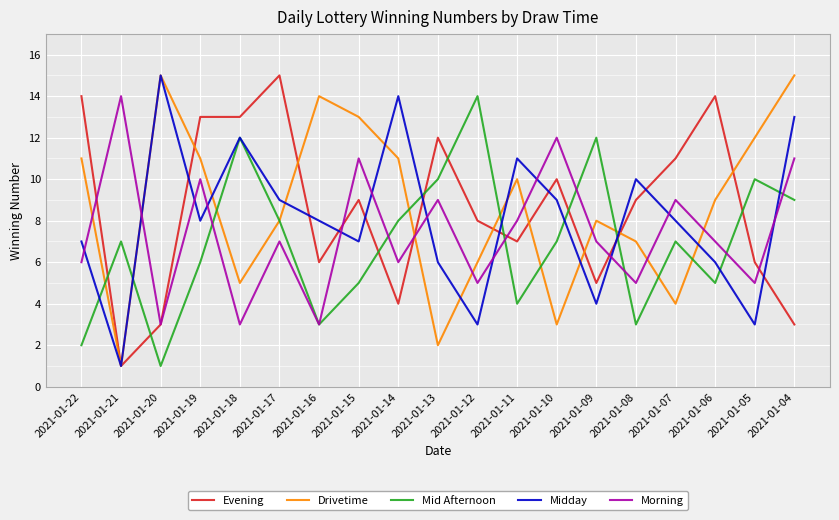

What are all the series names shown in the legend?

Evening, Drivetime, Mid Afternoon, Midday, Morning